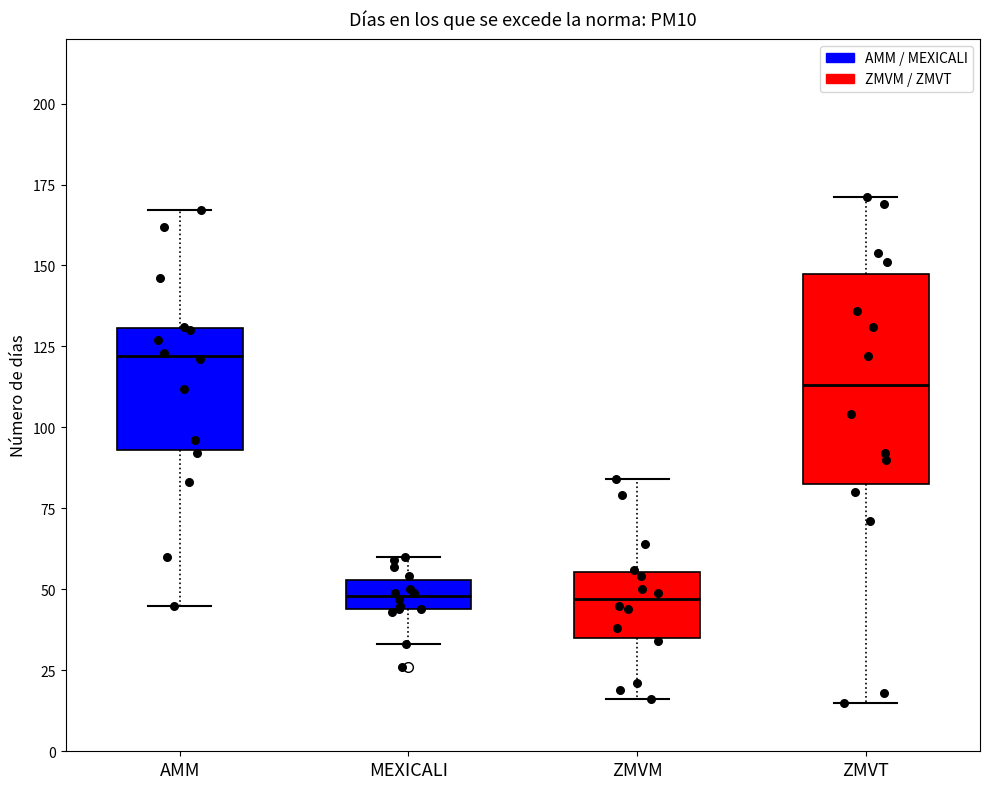

Where does the lower whisker of the box for ZMVM end on the y-axis? The values are not printed on the chart, so give them approximately, as read against the axis.

15